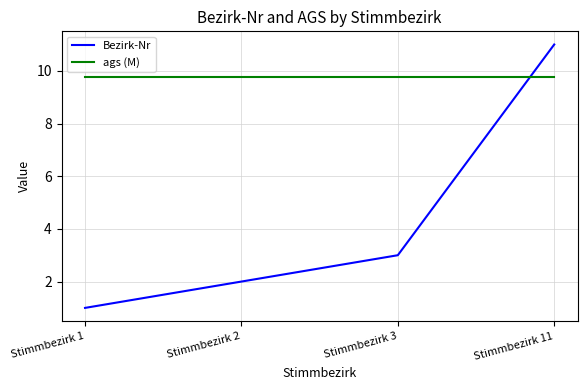

True or false: Bezirk-Nr has a value of 1.0 at Stimmbezirk 1.

True